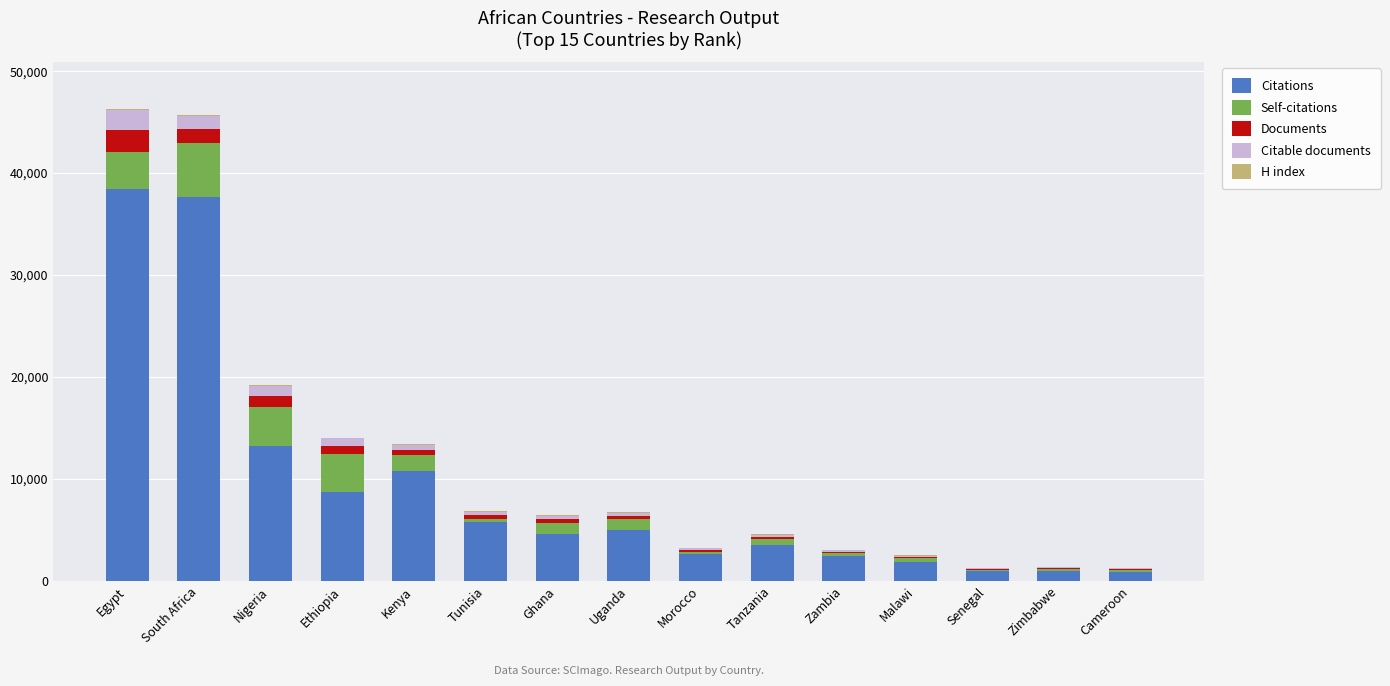

What is the maximum value for Citations?

38400